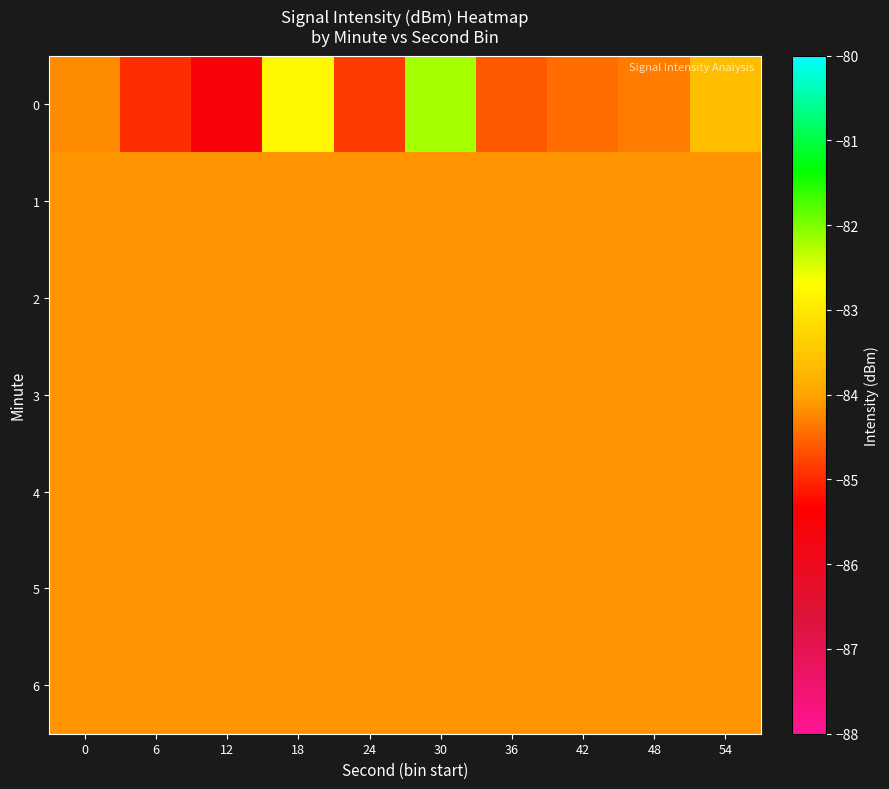

Reading left to right, list all the values displayed in this chart.

0: 0=-84.2	6=-85.0	12=-85.5	18=-82.8	24=-84.9	30=-82.2	36=-84.6	42=-84.5	48=-84.3	54=-83.6
1: 0=-84.2	6=-84.2	12=-84.2	18=-84.2	24=-84.2	30=-84.2	36=-84.2	42=-84.2	48=-84.2	54=-84.2
2: 0=-84.2	6=-84.2	12=-84.2	18=-84.2	24=-84.2	30=-84.2	36=-84.2	42=-84.2	48=-84.2	54=-84.2
3: 0=-84.2	6=-84.2	12=-84.2	18=-84.2	24=-84.2	30=-84.2	36=-84.2	42=-84.2	48=-84.2	54=-84.2
4: 0=-84.2	6=-84.2	12=-84.2	18=-84.2	24=-84.2	30=-84.2	36=-84.2	42=-84.2	48=-84.2	54=-84.2
5: 0=-84.2	6=-84.2	12=-84.2	18=-84.2	24=-84.2	30=-84.2	36=-84.2	42=-84.2	48=-84.2	54=-84.2
6: 0=-84.2	6=-84.2	12=-84.2	18=-84.2	24=-84.2	30=-84.2	36=-84.2	42=-84.2	48=-84.2	54=-84.2